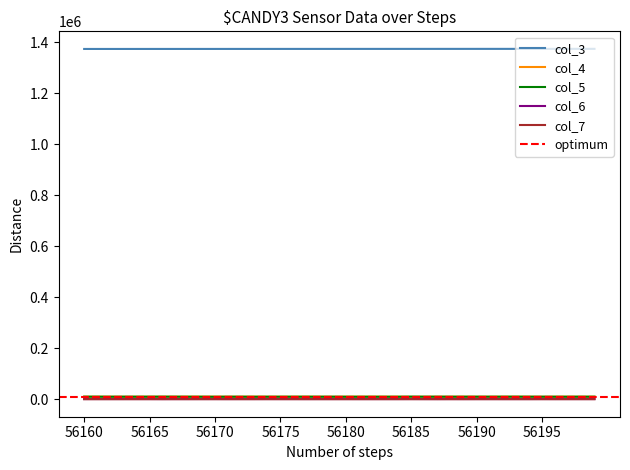

In col_5, how many points are lower than both neighbors (excluding endpoints)?

13